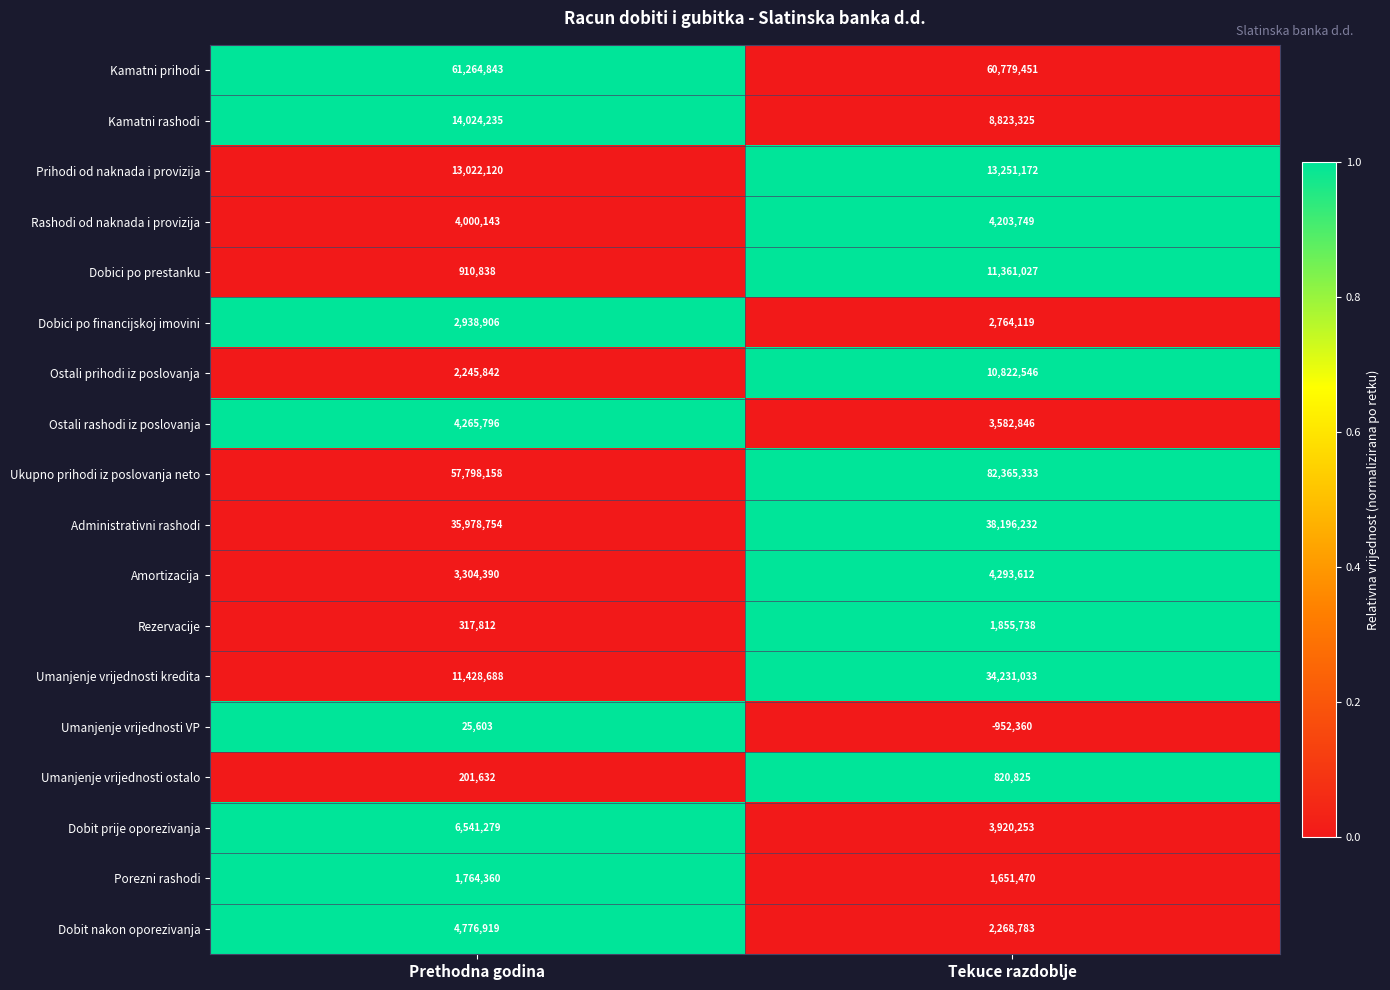

At which label is Ostali prihodi iz poslovanja closest to 6534194?

Prethodna godina